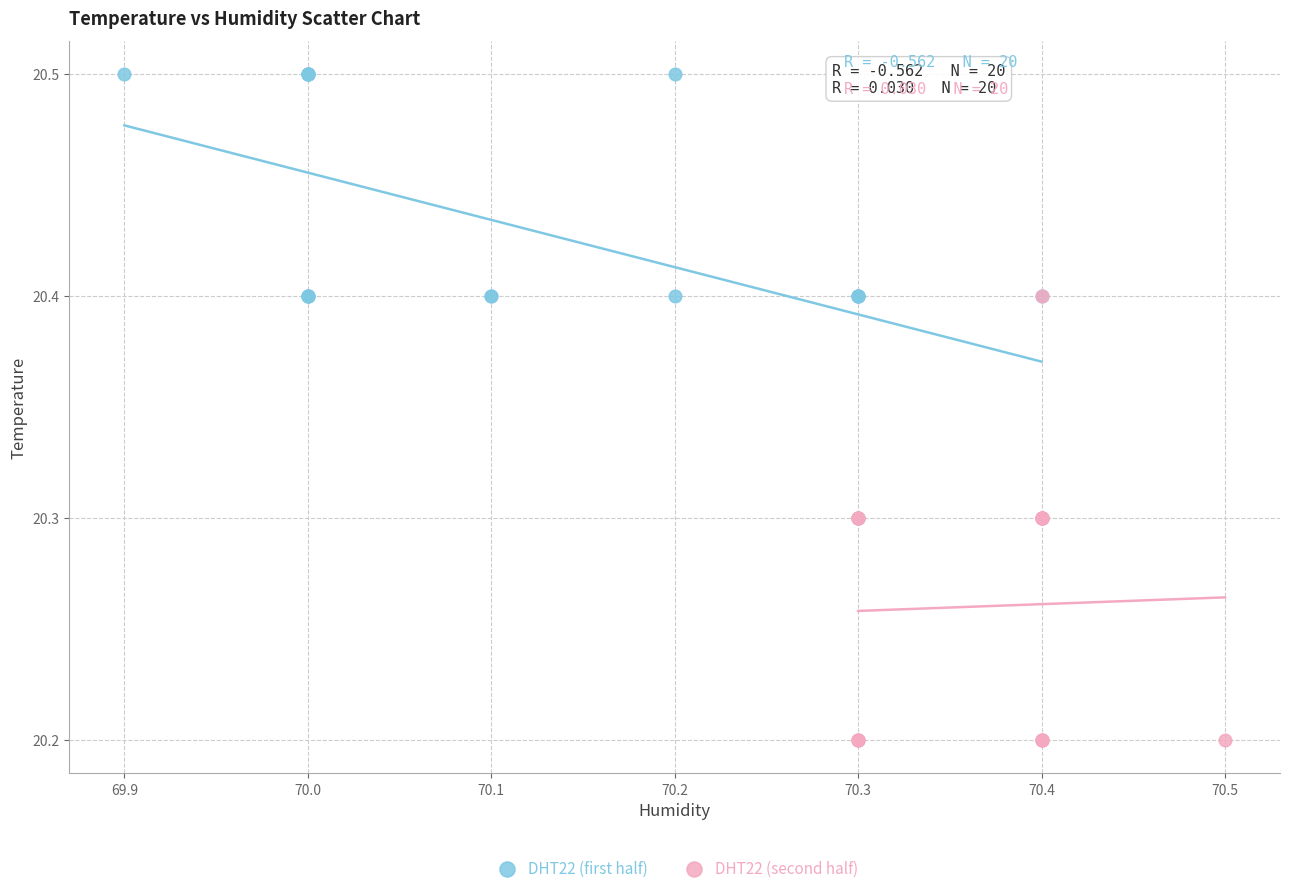

Which series contains the lowest Y value?

DHT22 (second half)